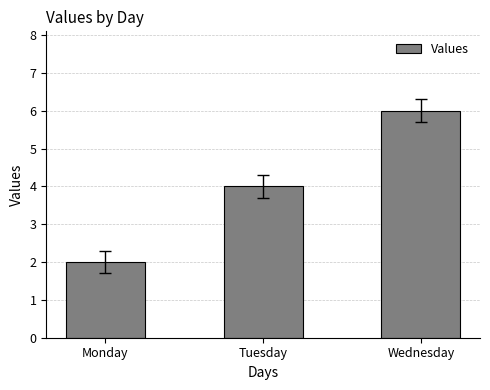

List the labels in order of value, smallest first.

Monday, Tuesday, Wednesday